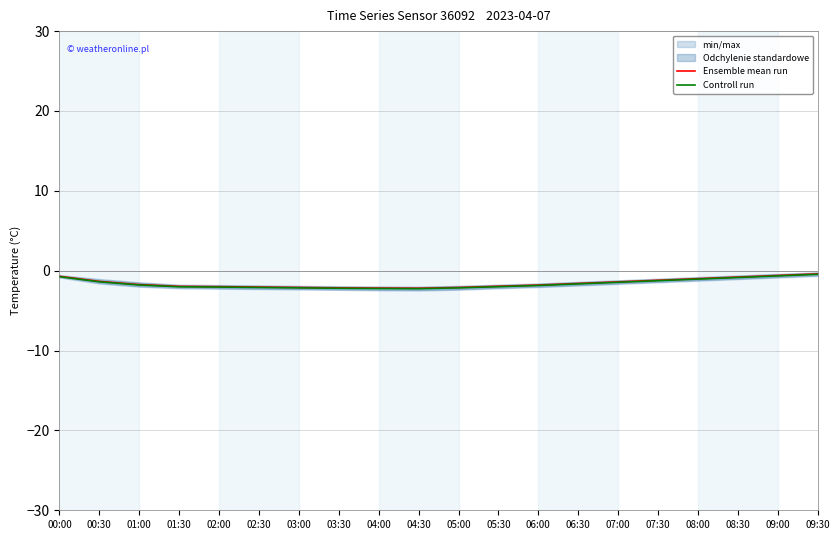

Reading left to right, what are all the values shown in this chart?

Ensemble mean run: -0.7	-1.3	-1.7	-2.0	-2.0	-2.0	-2.1	-2.1	-2.2	-2.2	-2.1	-1.9	-1.8	-1.6	-1.4	-1.2	-1.0	-0.8	-0.6	-0.4
Controll run: -0.8	-1.4	-1.8	-2.0	-2.0	-2.1	-2.1	-2.2	-2.2	-2.2	-2.1	-2.0	-1.9	-1.7	-1.4	-1.2	-1.1	-0.9	-0.7	-0.5